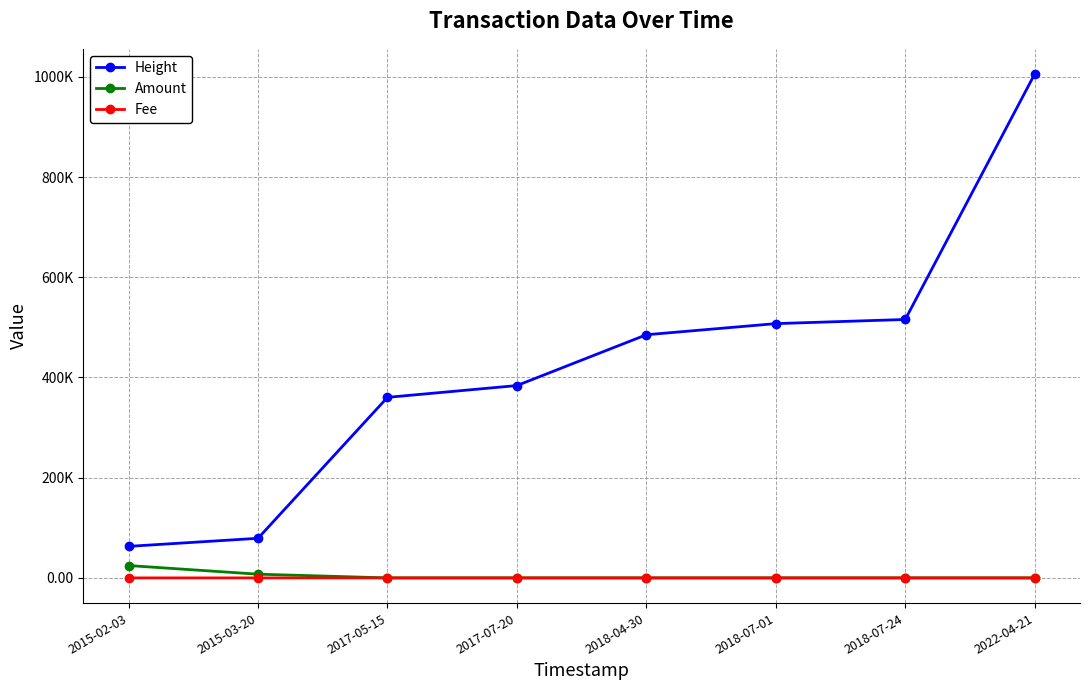

Reading left to right, what are all the values shown in this chart?

Height: 62935.0	79049.0	360314.0	383842.0	485254.0	507457.0	515722.0	1005560.0
Amount: 24648.0	7408.0	0.0	0.0	0.0	0.0	0.0	0.0
Fee: 1.0	1.0	1.0	1.0	1.0	1.0	1.0	0.1